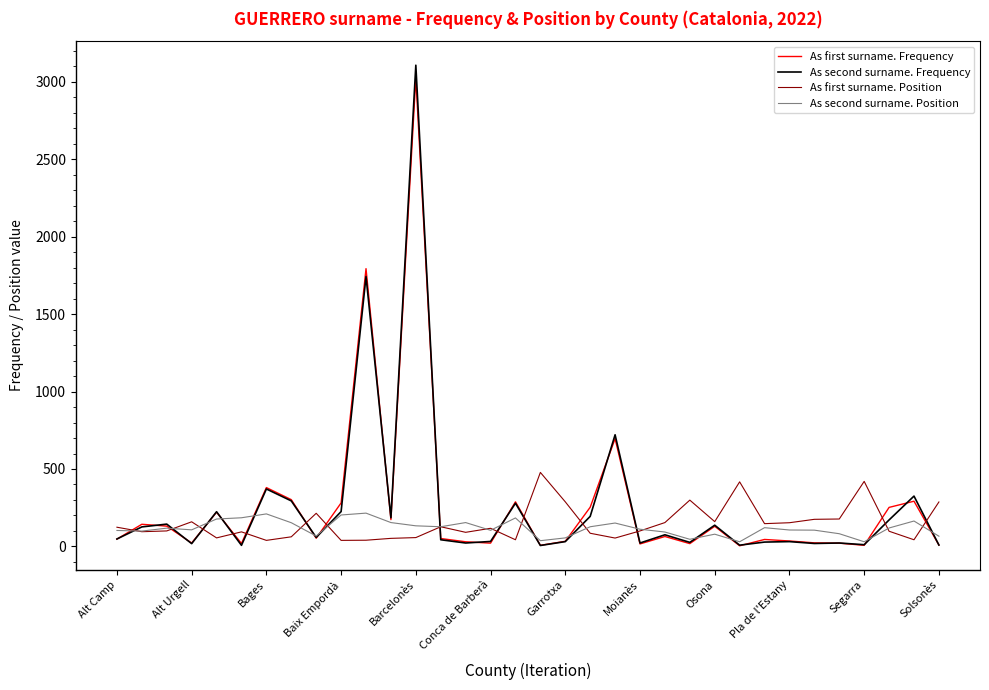

Which series has the largest range (max minus min)?

As second surname. Frequency